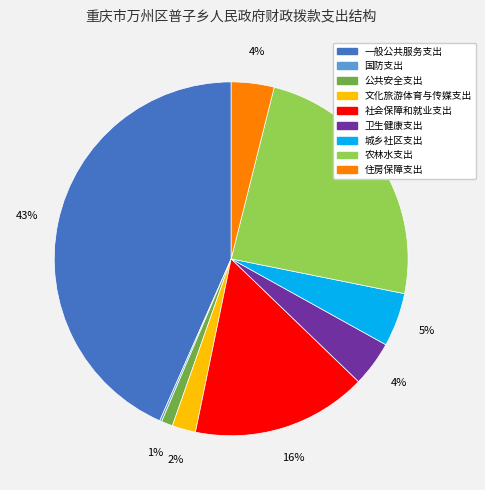

Which has a higher value, 文化旅游体育与传媒支出 or 住房保障支出?

住房保障支出